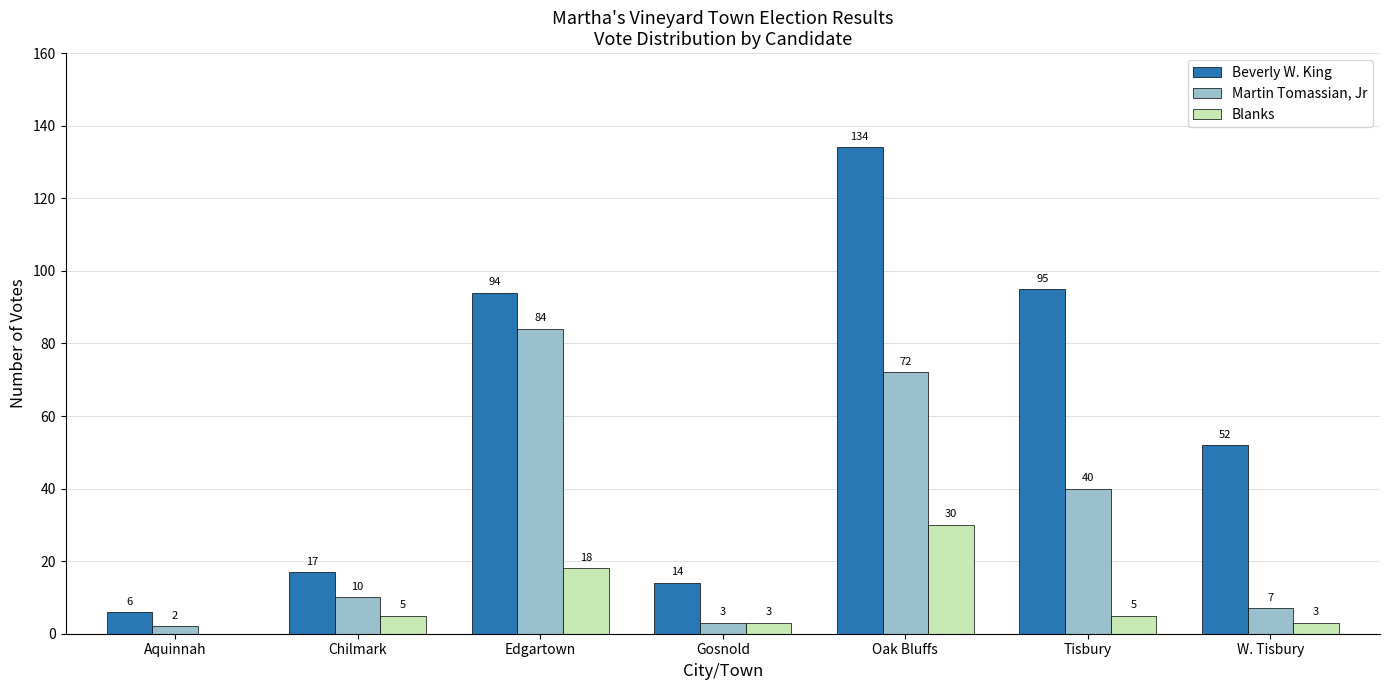

What is the sum of all Beverly W. King values?

412